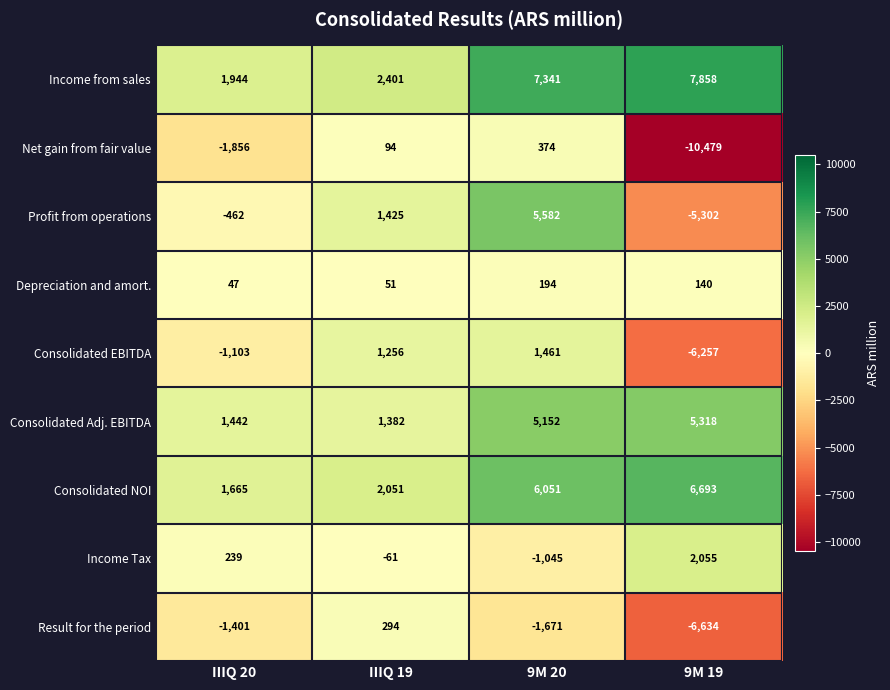

Is it true that Consolidated Adj. EBITDA equals 5318 at 9M 19?

True